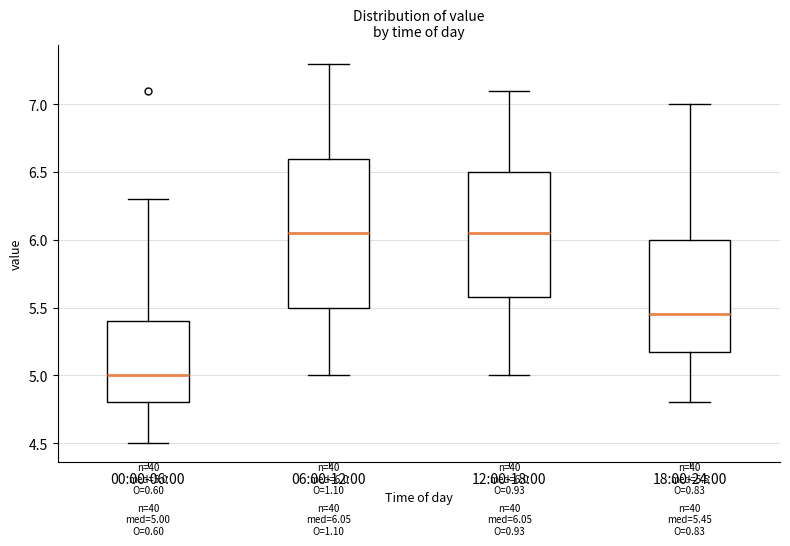

Which box is the tallest, from its lower edge to its upper edge?

06:00-12:00